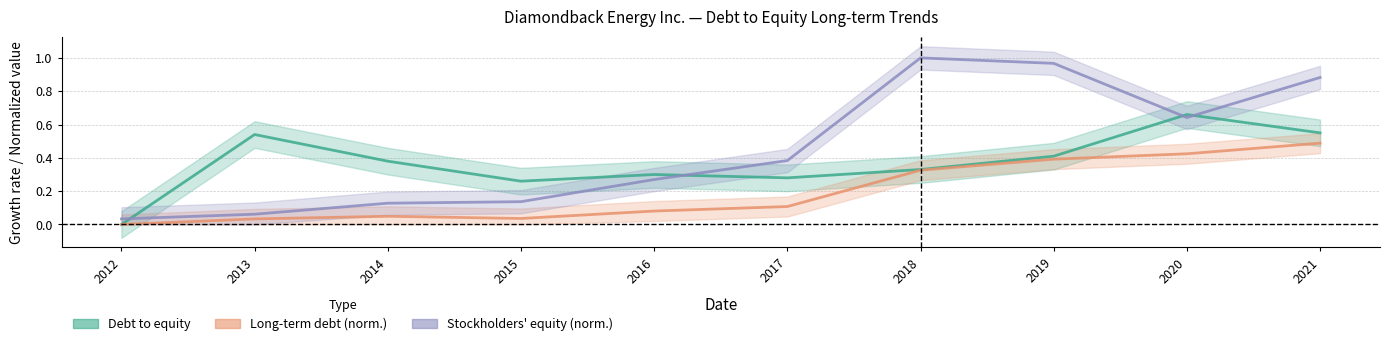

The value of Debt to equity at 2019 is 0.4. True or false?

True